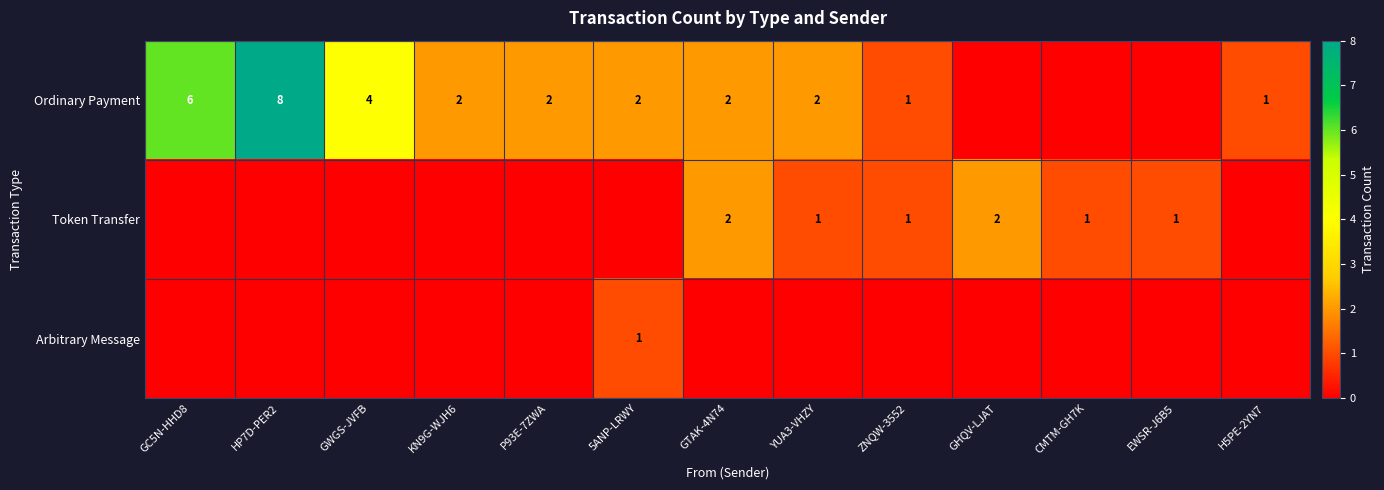

Is it true that Token Transfer equals 3 at GTAK-4N74?

False